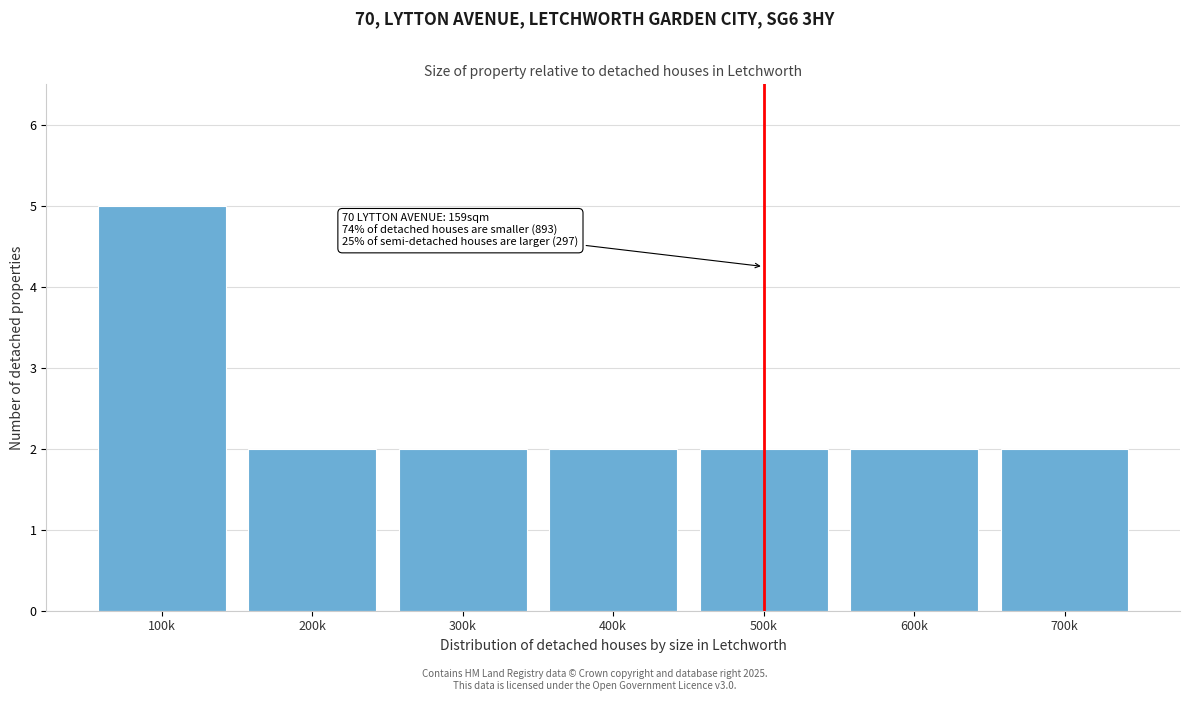

Reading right to left, list all the values displayed in this chart.

700k=2	600k=2	500k=2	400k=2	300k=2	200k=2	100k=5